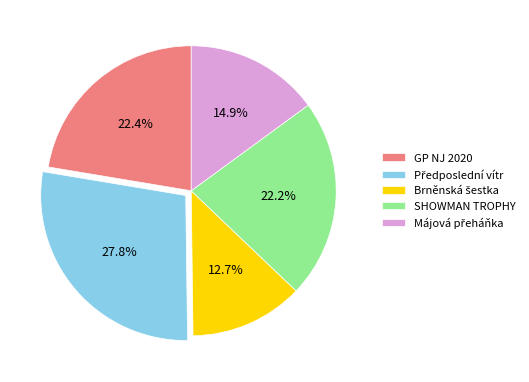

What portion of the pie excludes GP NJ 2020?

77.6%